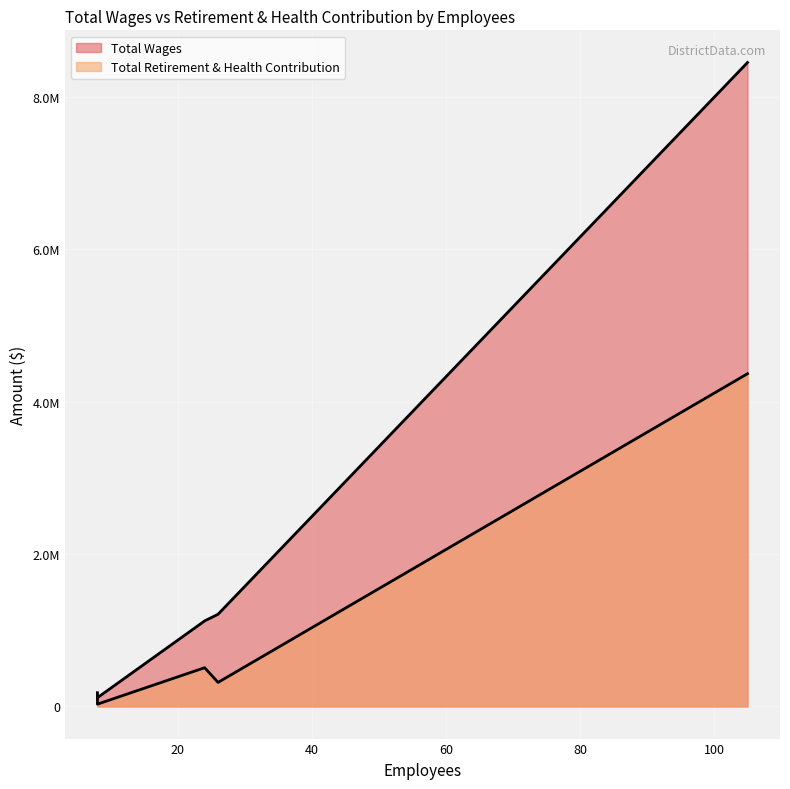

What is the spread (max minus min) of values at 26?

894236